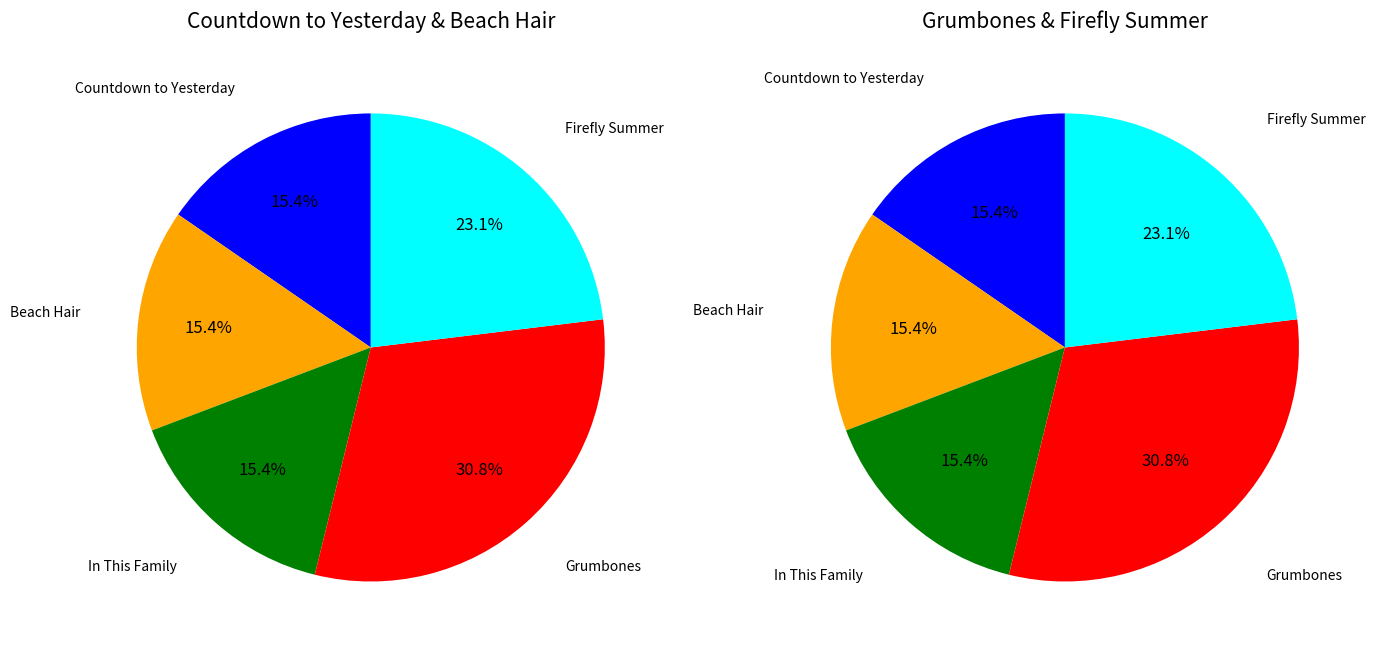

True or false: 1 accounts for 15% of the total.

True